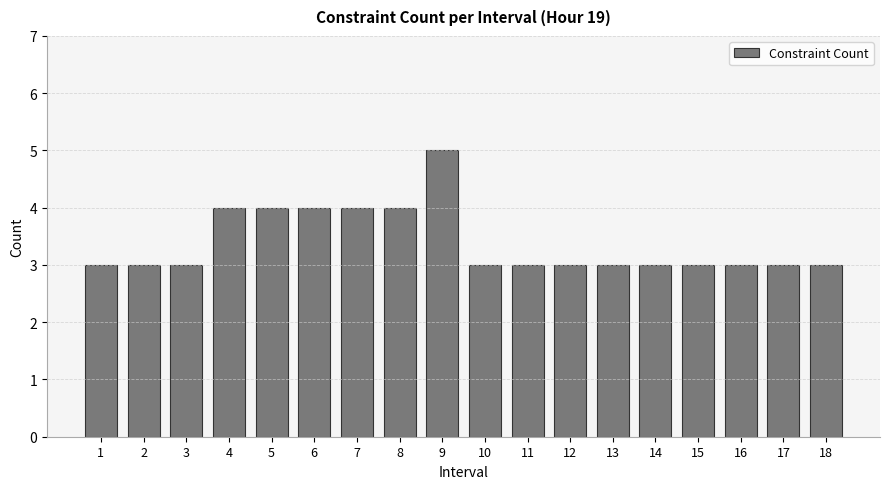

Reading left to right, extract all data points from this chart.

3	3	3	4	4	4	4	4	5	3	3	3	3	3	3	3	3	3